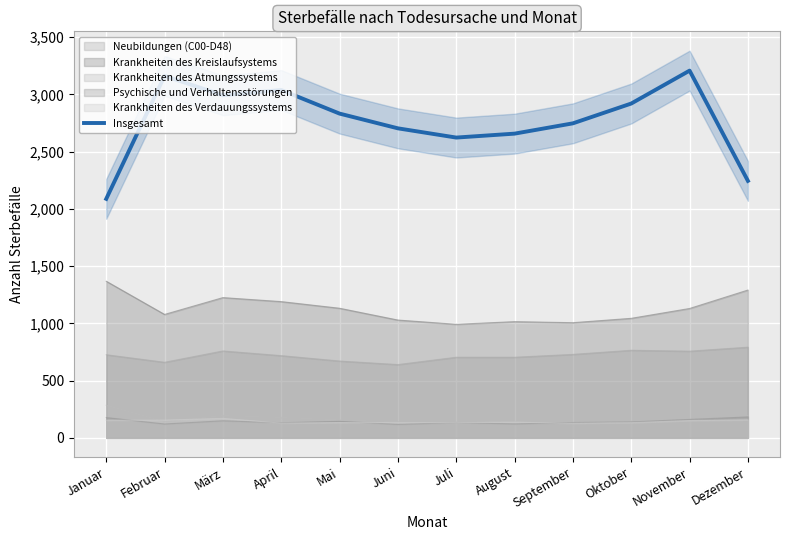

At which category does the chart reach its minimum across all series?

Januar